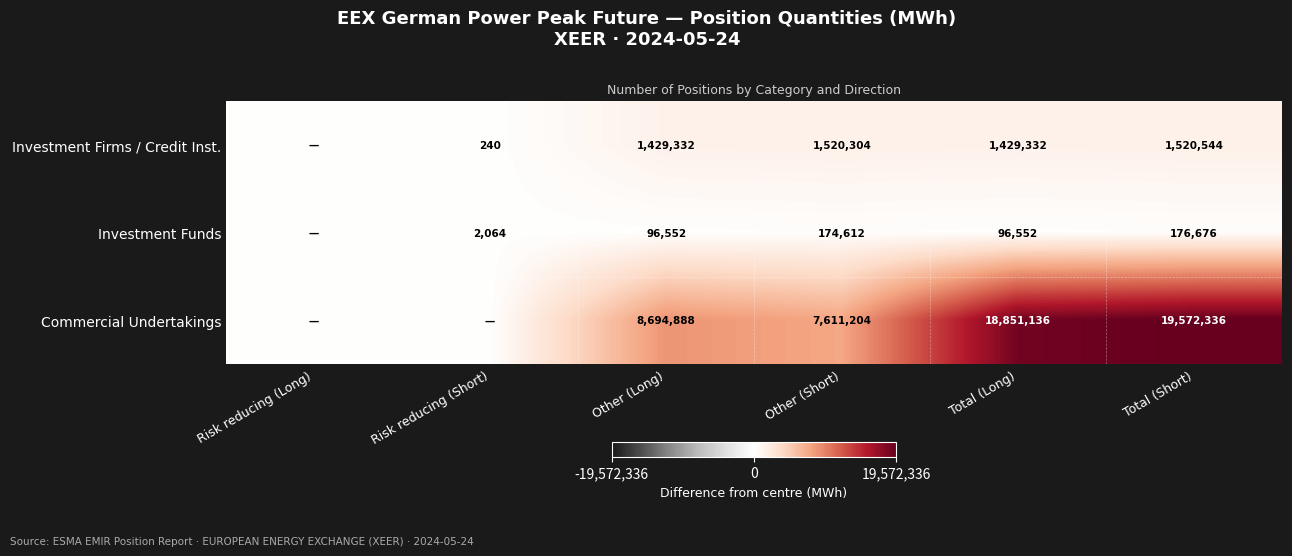

What is the spread (max minus min) of values at Total (Short)?

19395660